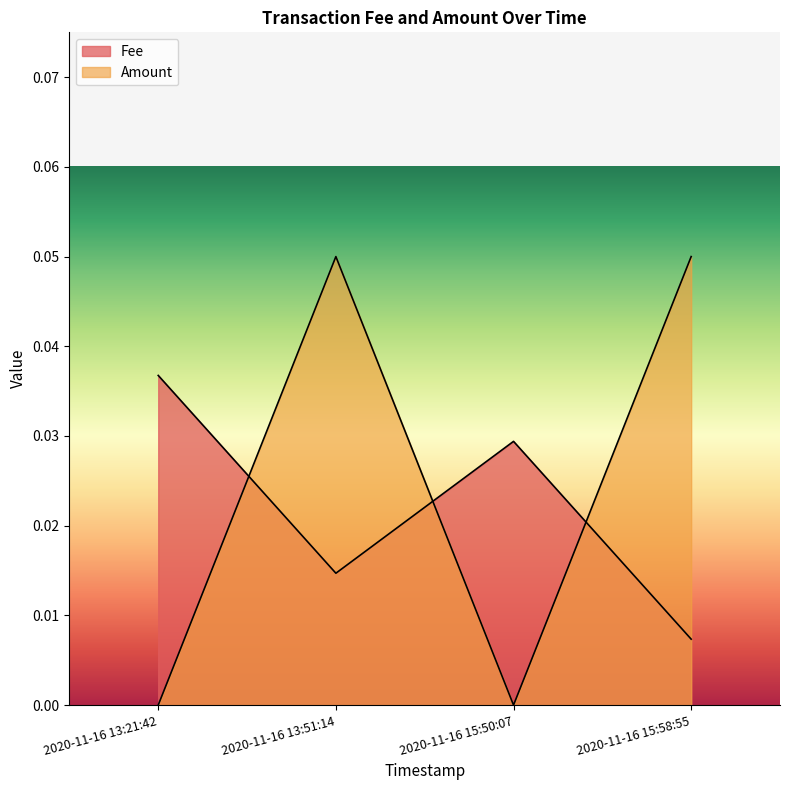

Does the chart have visible grid lines?

No